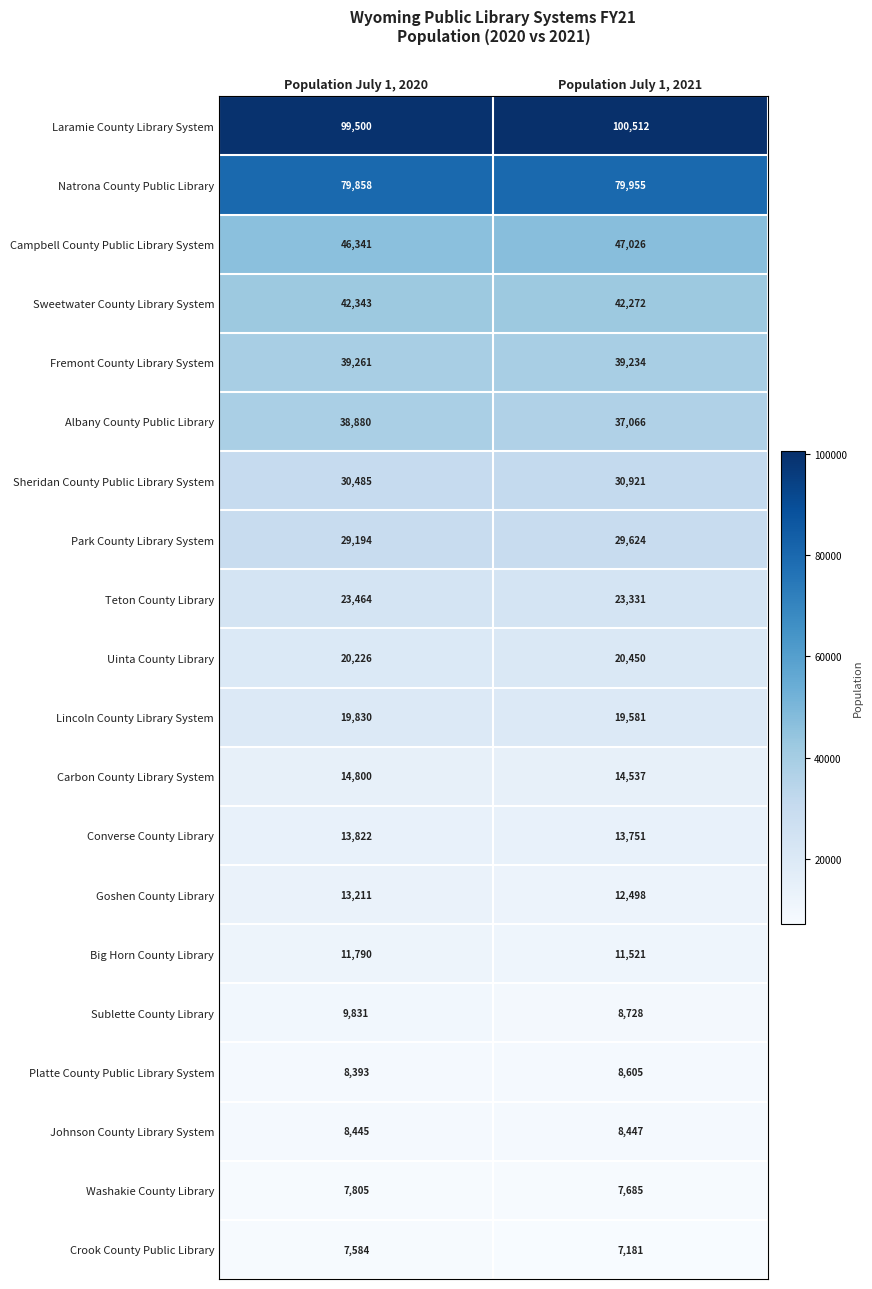

Rank the series at Population July 1, 2020 from lowest to highest value.

Crook County Public Library, Washakie County Library, Platte County Public Library System, Johnson County Library System, Sublette County Library, Big Horn County Library, Goshen County Library, Converse County Library, Carbon County Library System, Lincoln County Library System, Uinta County Library, Teton County Library, Park County Library System, Sheridan County Public Library System, Albany County Public Library, Fremont County Library System, Sweetwater County Library System, Campbell County Public Library System, Natrona County Public Library, Laramie County Library System